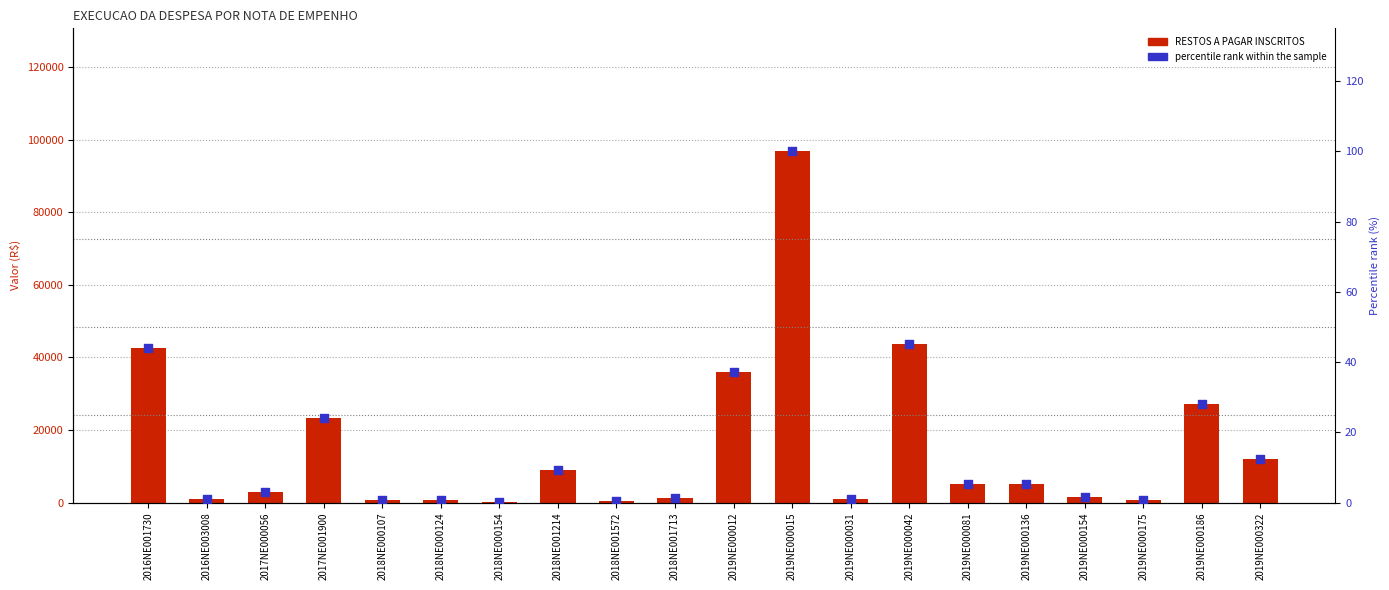

Which series reaches the maximum Y coordinate?

RESTOS A PAGAR INSCRITOS